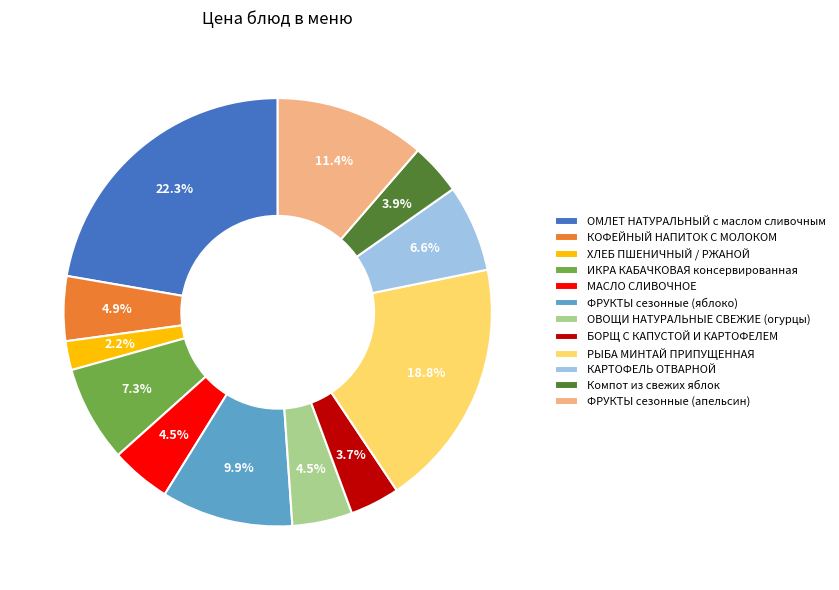

To the nearest percent, what percentage of the pie is Компот из свежих яблок?

4%